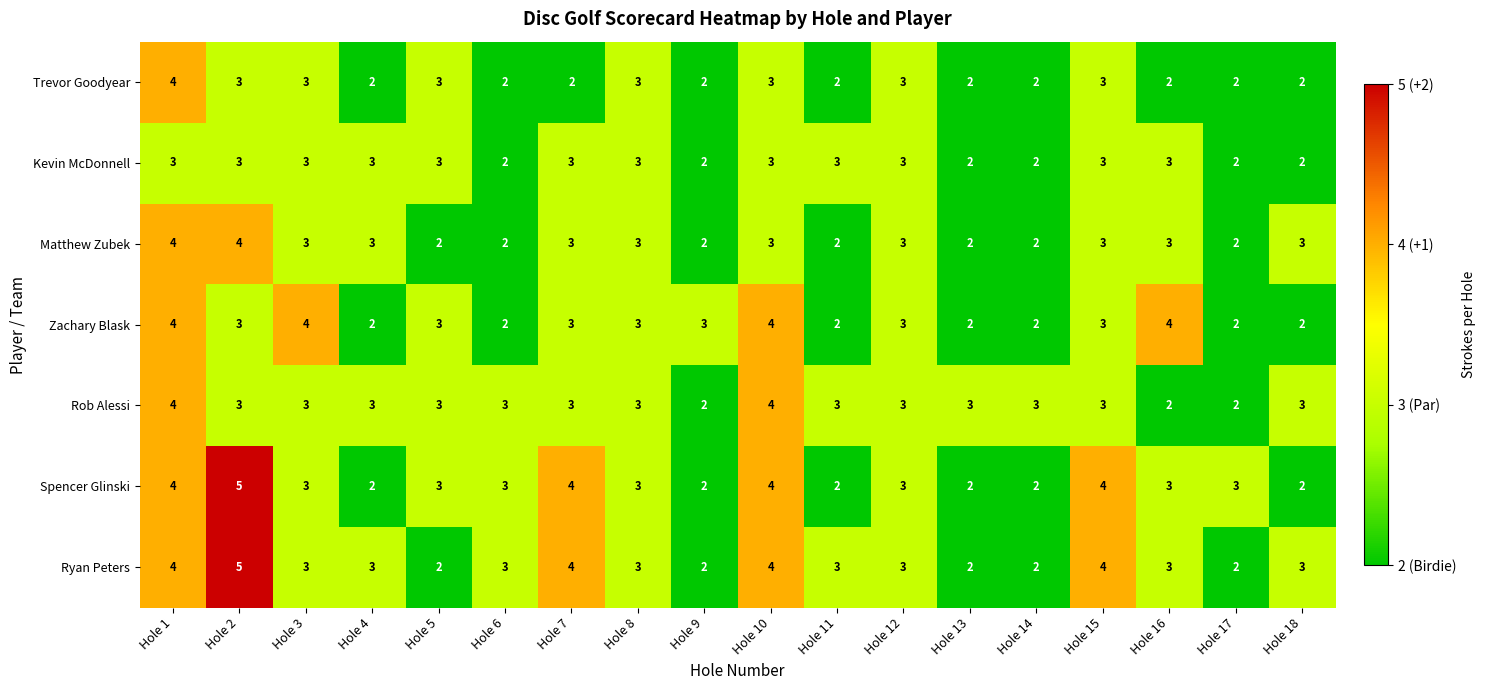

Which category has the highest value across all series?

Hole 2